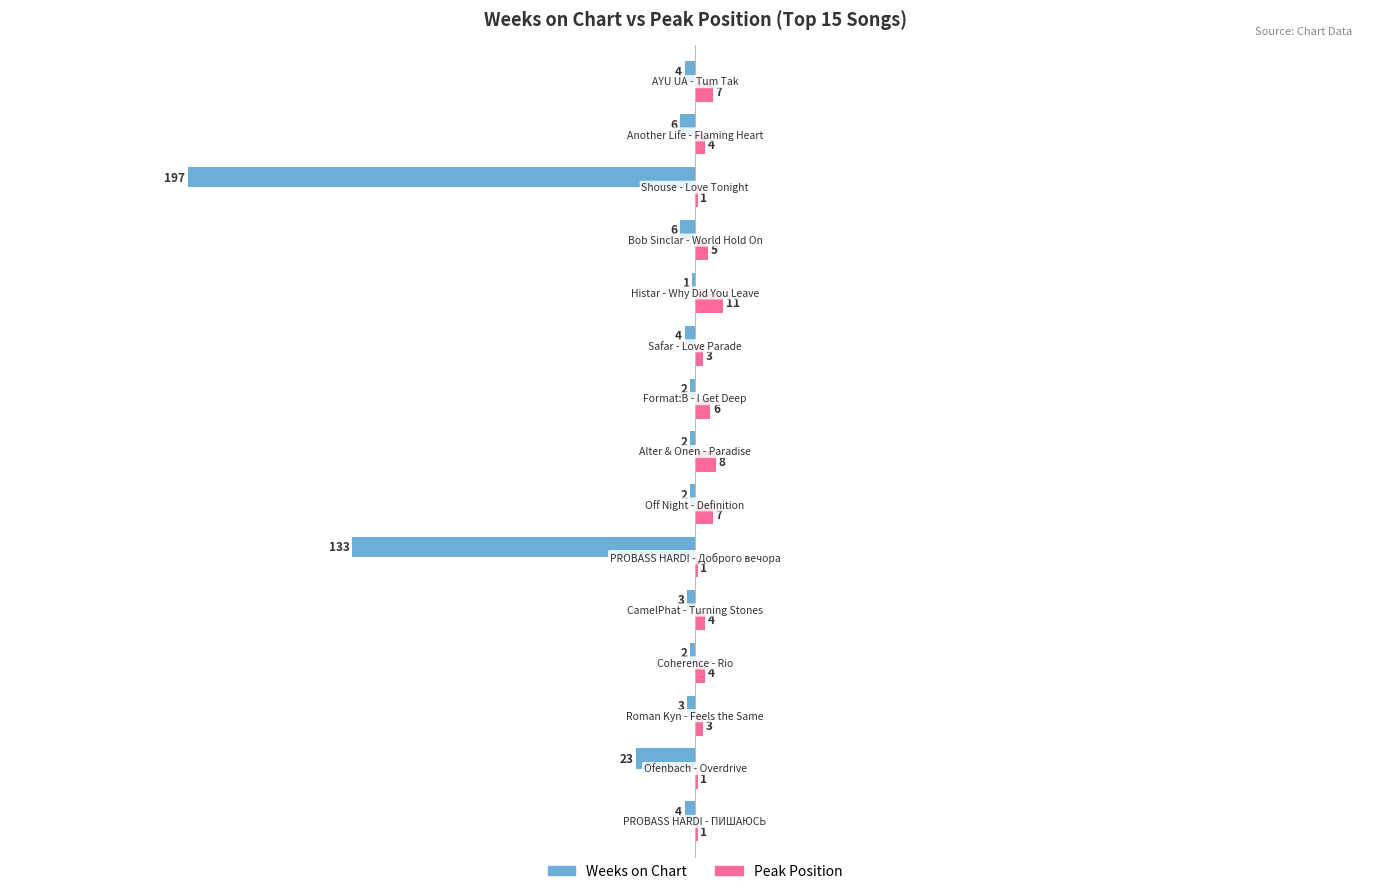

What is the sum of all Weeks on Chart values?

-392